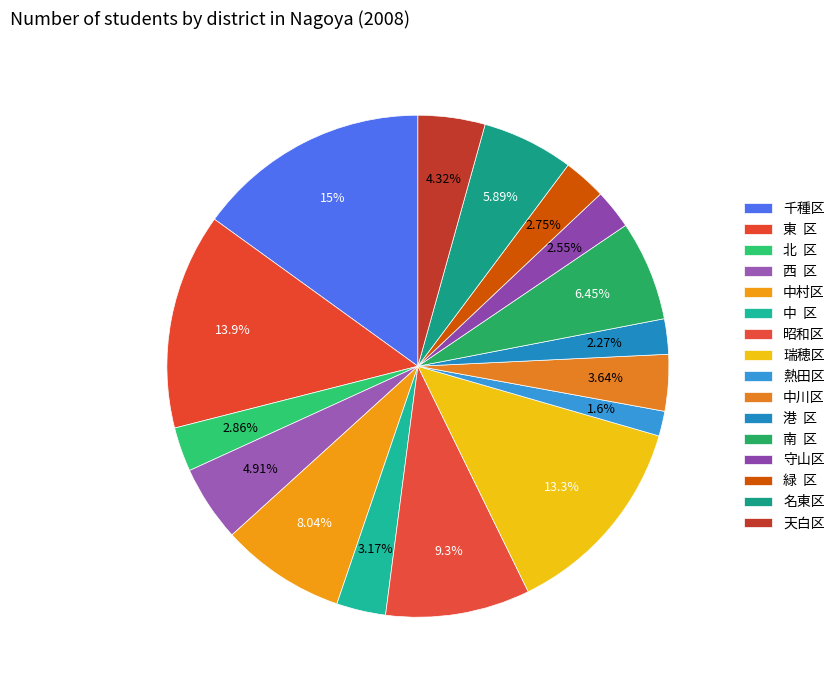

True or false: 熱田区 accounts for 9% of the total.

False